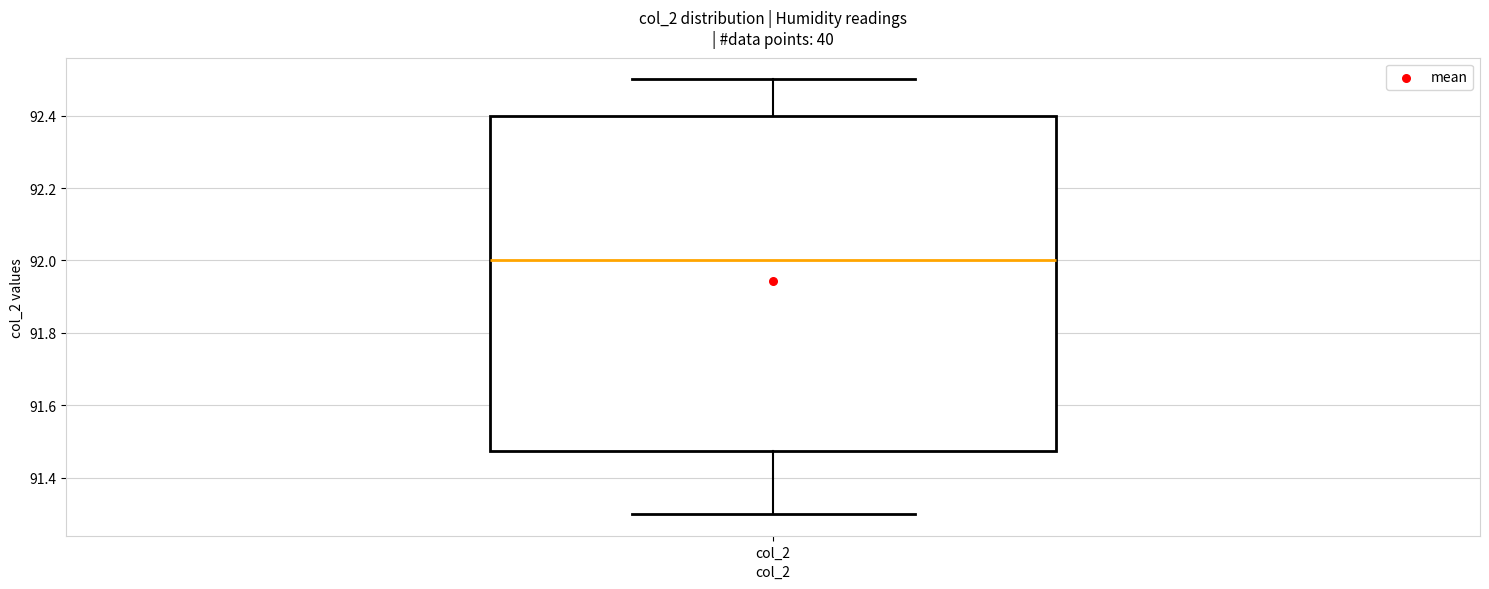

Read this box plot against the y-axis: the position of the median line, the range covered by the box, and the ends of both whiskers. The values are not printed on the chart, so give them approximately, as read against the axis.

median 92.00, box 91.48 to 92.40, whiskers 91.30 to 92.50